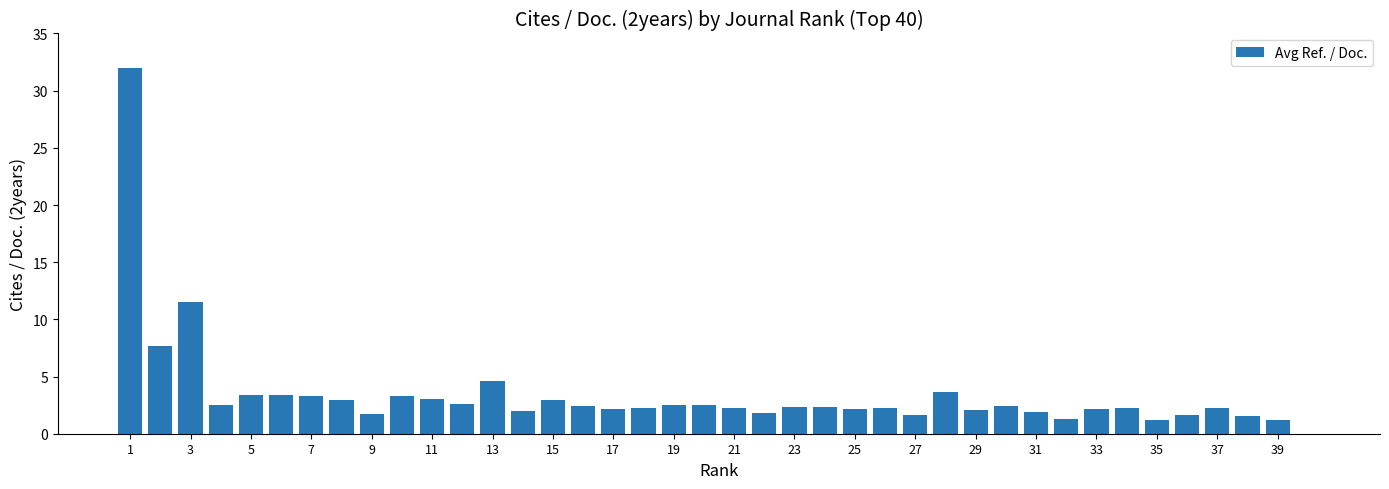

What is the greatest value displayed?

32.0